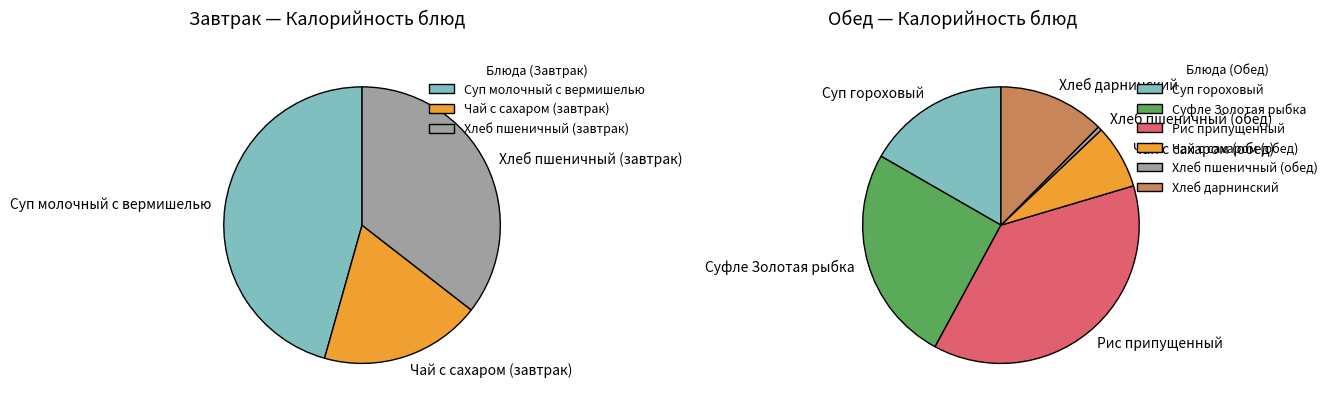

Rank the categories by value from lowest to highest.

Хлеб пшеничный (обед), Чай с сахаром (завтрак), Чай с сахаром (обед), Хлеб дарнинский, Хлеб пшеничный (завтрак), Суп гороховый, Суп молочный с вермишелью, Суфле Золотая рыбка, Рис припущенный